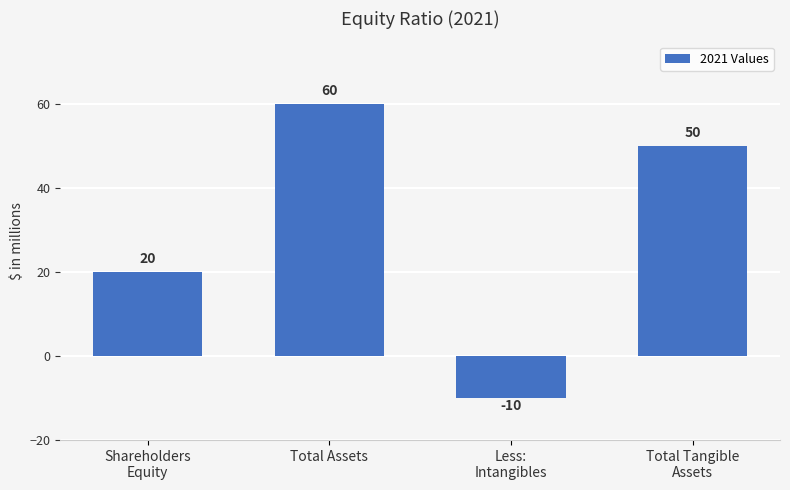

What is the value of the 4th bar from the left?

50